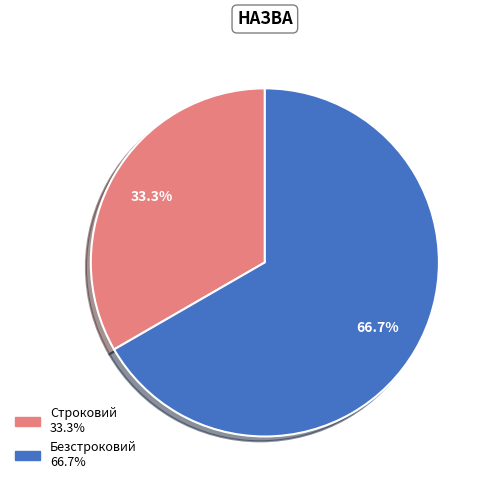

To the nearest percent, what is the difference between the largest and smallest slice percentages?

33%